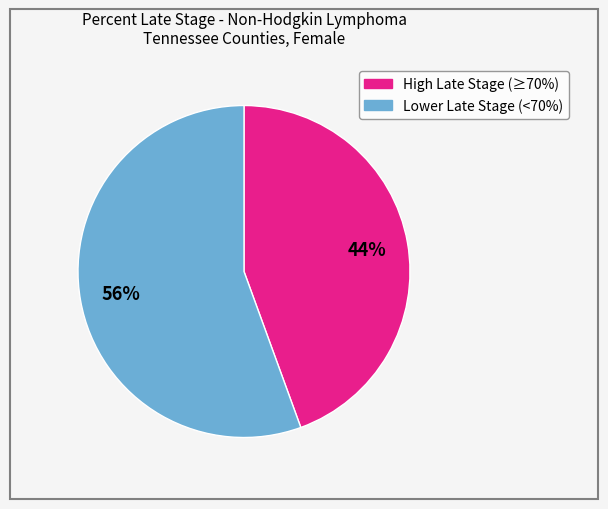

Is there any slice that represents more than half of the pie?

Yes